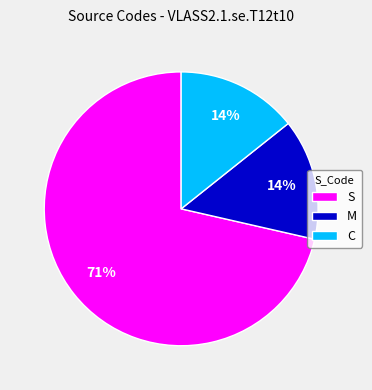

Is there a majority slice in this chart?

Yes